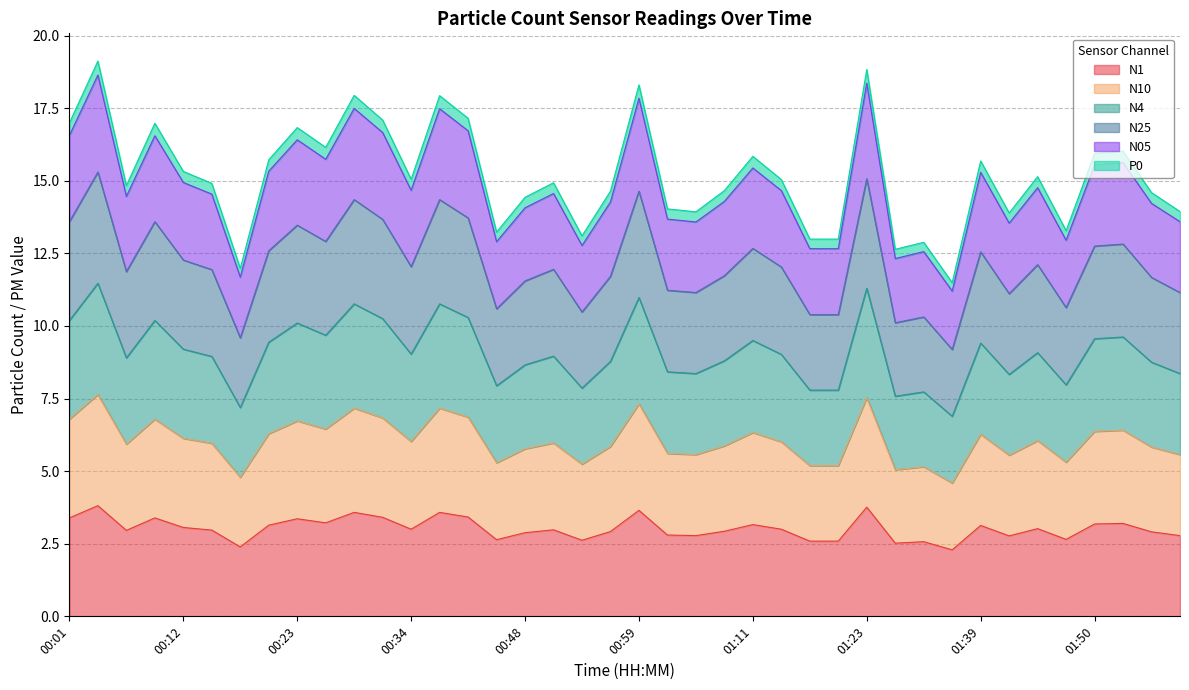

What is the total value across all series at 00:59?

18.3